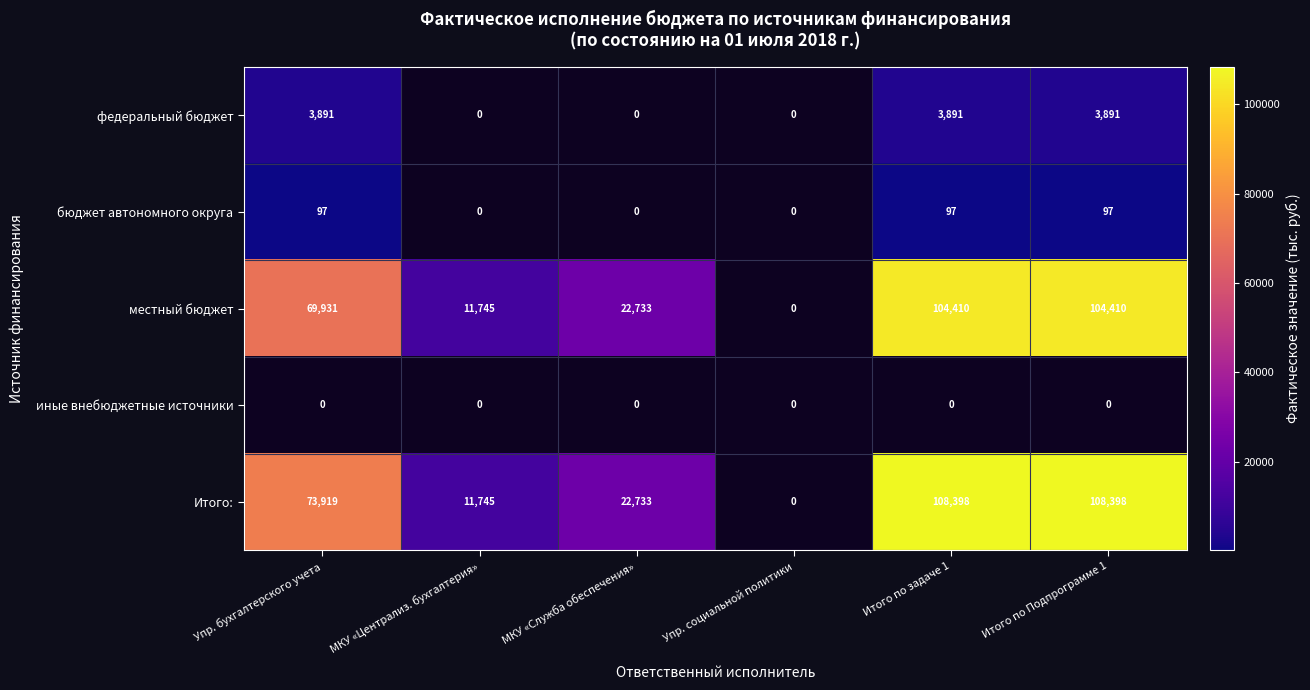

What is the sum of the Итого: values at Итого по Подпрограмме 1 and МКУ «Централиз. бухгалтерия»?

120143